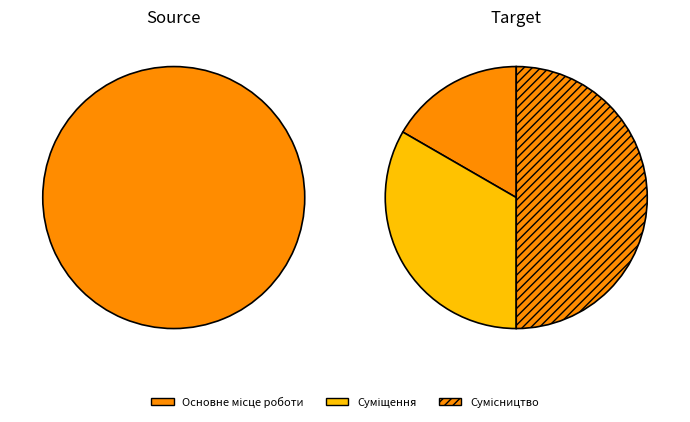

To the nearest percent, what is the difference between the Сумісництво and Суміщення slice percentages?

17%